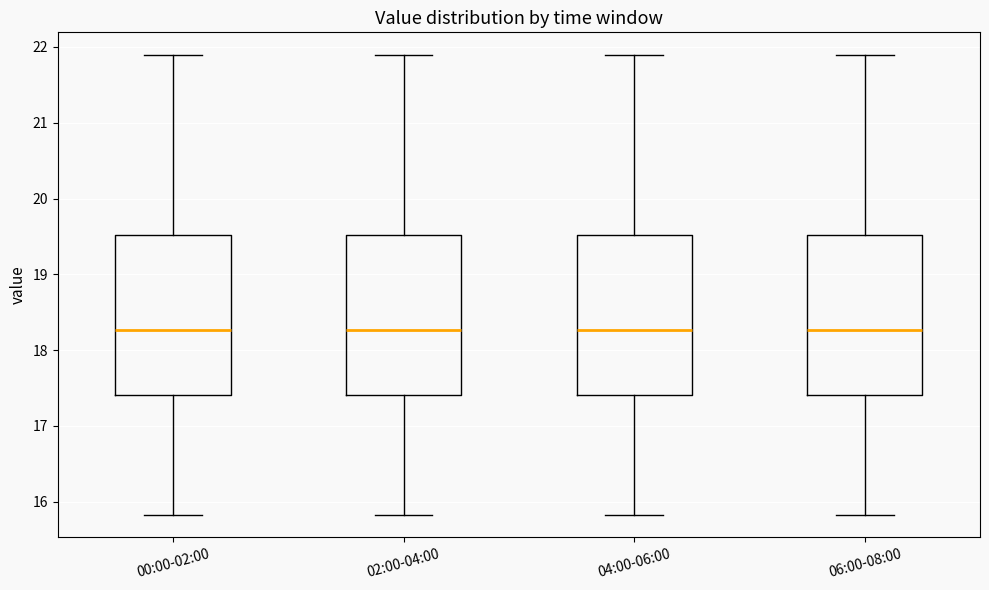

Reading left to right, read every box against the y-axis: the position of its median line, the range the box covers, and the ends of its whiskers. The values are not printed on the chart, so give them approximately, as read against the axis.

00:00-02:00: median 18.3, box 17.4 to 19.5, whiskers 15.8 to 21.9
02:00-04:00: median 18.3, box 17.4 to 19.5, whiskers 15.8 to 21.9
04:00-06:00: median 18.3, box 17.4 to 19.5, whiskers 15.8 to 21.9
06:00-08:00: median 18.3, box 17.4 to 19.5, whiskers 15.8 to 21.9